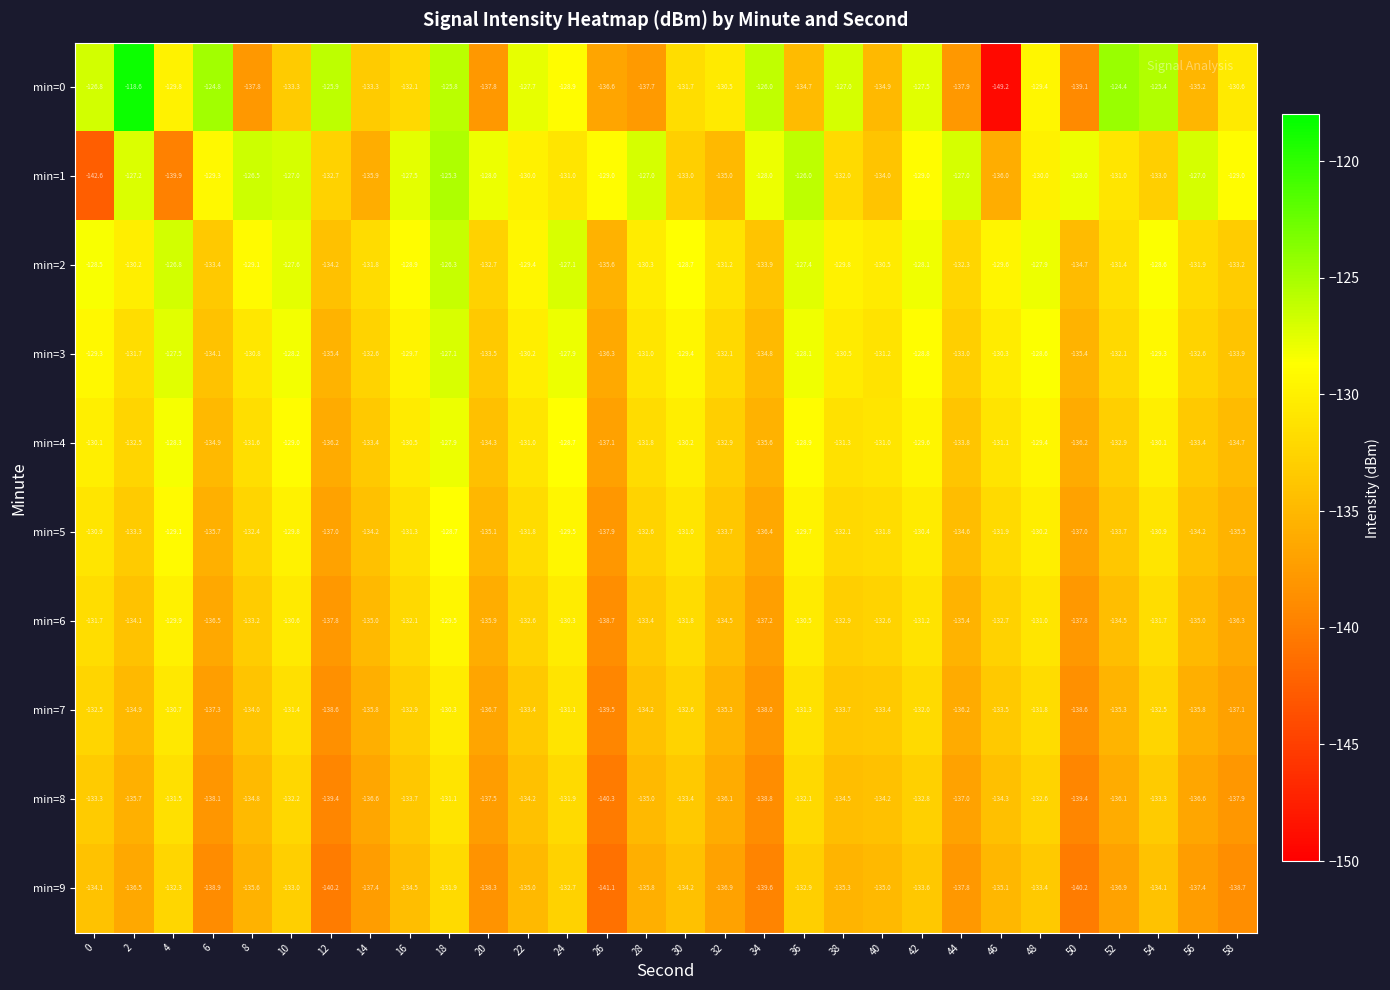

Rank the series by their maximum value, from lowest to highest.

min=9, min=8, min=7, min=6, min=5, min=4, min=3, min=2, min=1, min=0